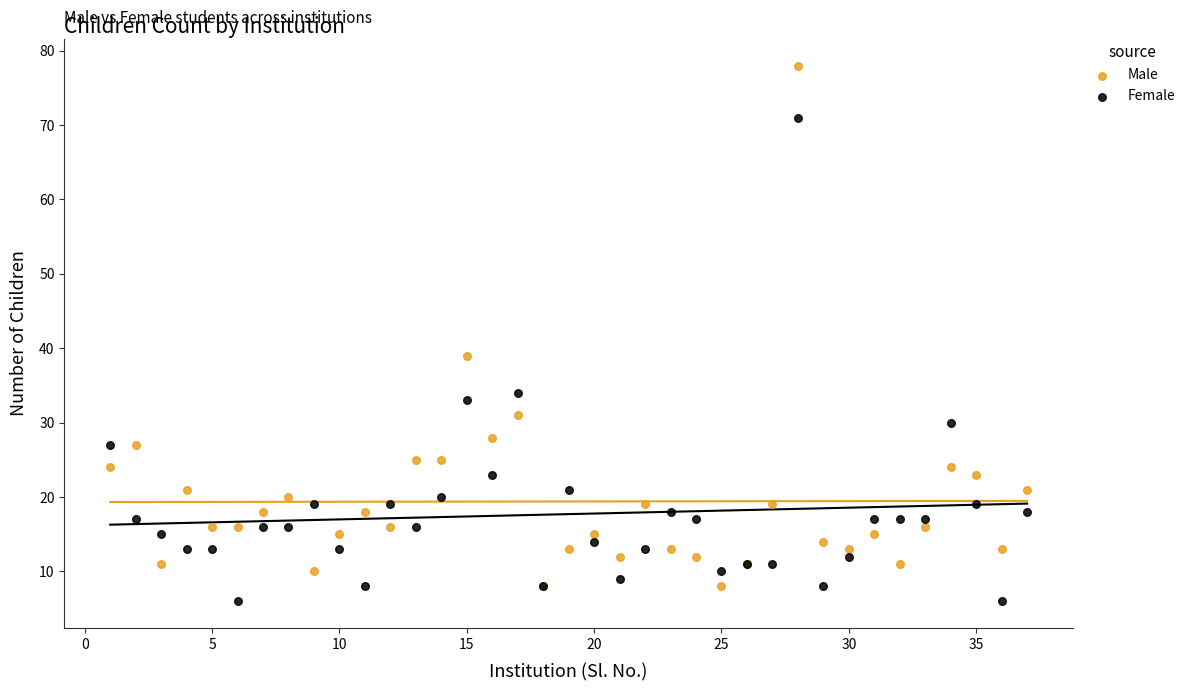

What are all the series names shown in the legend?

Male, Female